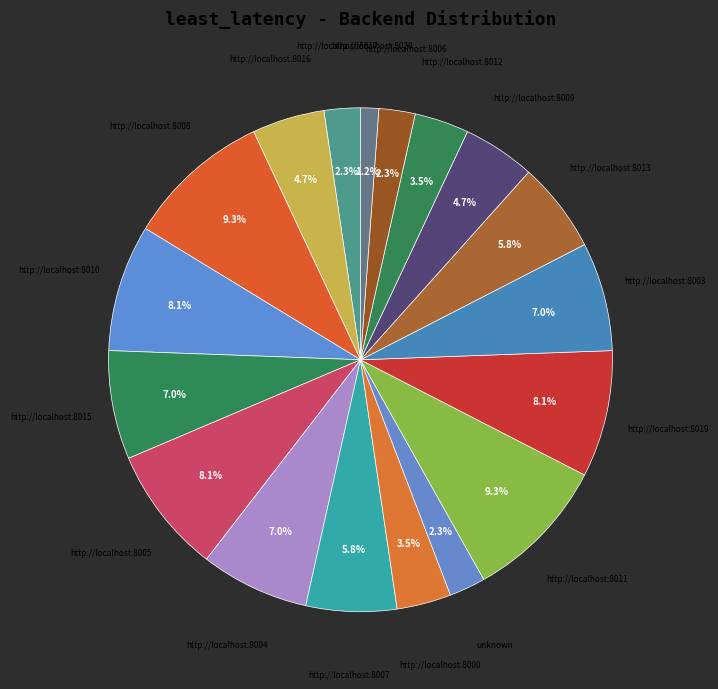

What is the smallest slice in the pie chart?

http://localhost:8020